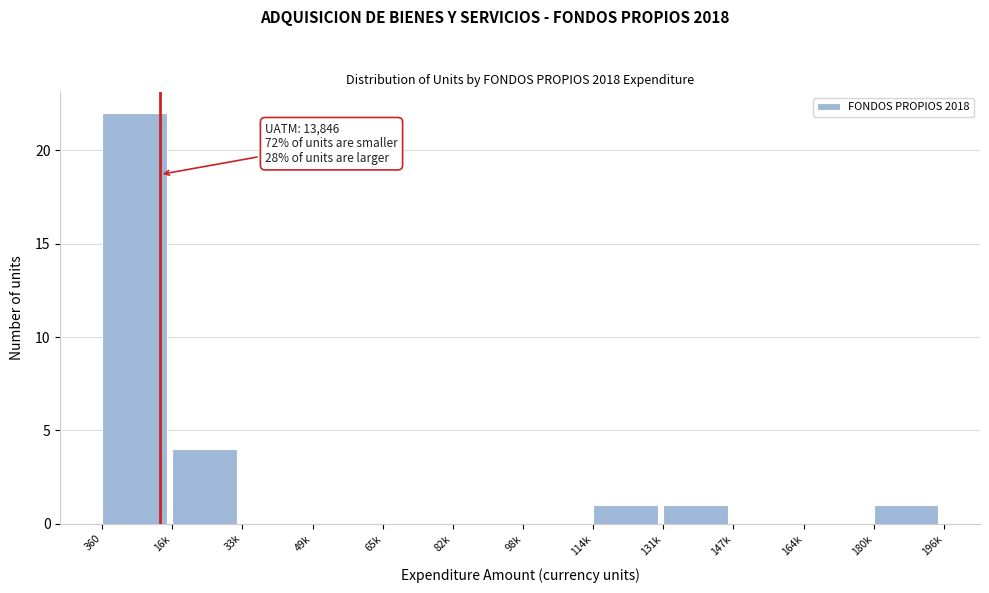

Reading left to right, what are all the values shown in this chart?

360=22	16k=4	33k=0	49k=0	65k=0	82k=0	98k=0	114k=1	131k=1	147k=0	164k=0	180k=1